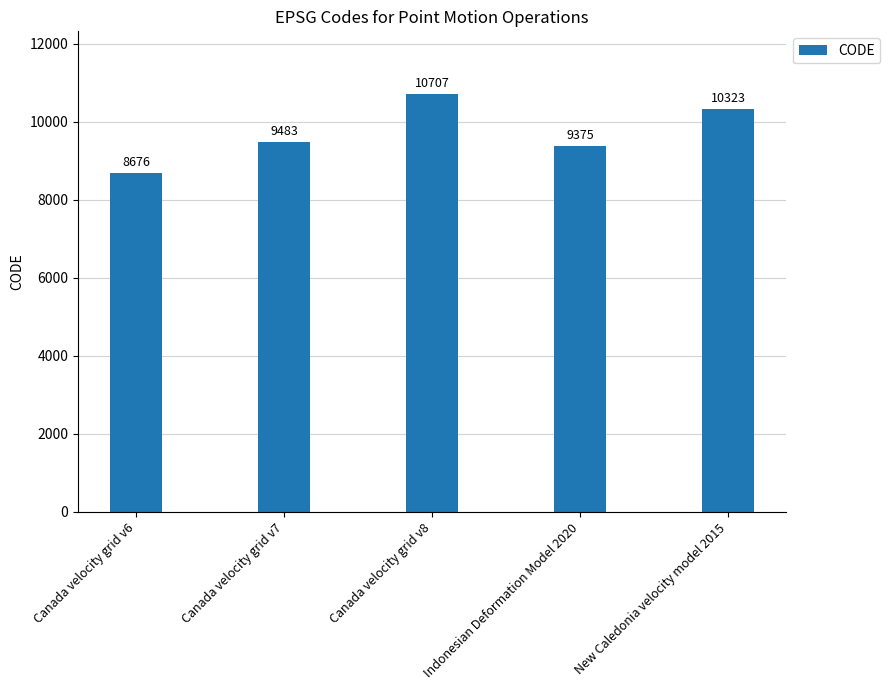

Which has a higher value, Canada velocity grid v6 or Canada velocity grid v7?

Canada velocity grid v7